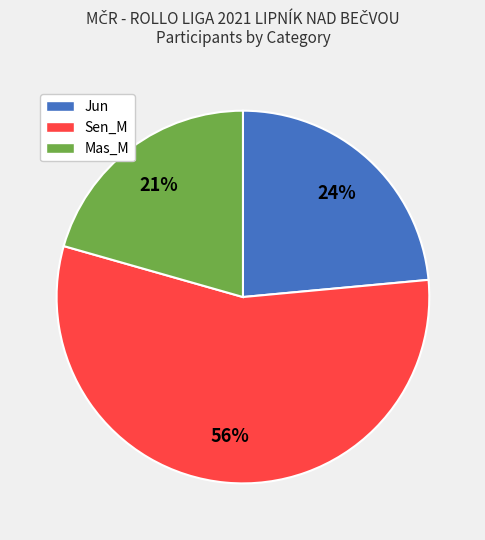

Is there any slice that represents more than half of the pie?

Yes